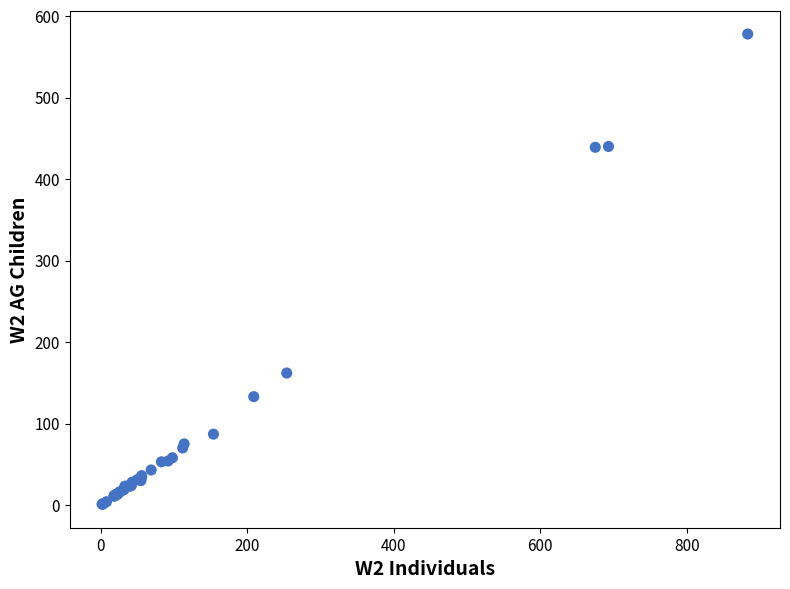

What Y value in the scatter plot is closest to 289?

162